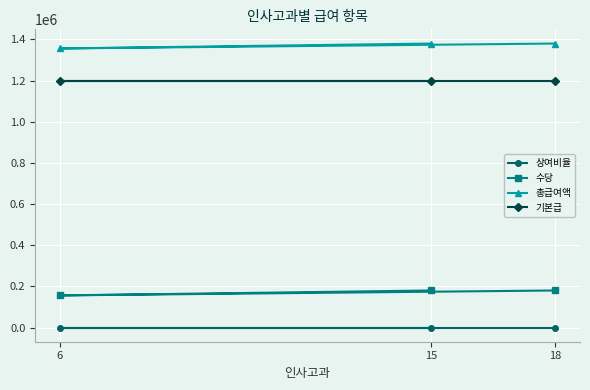

What is the value of the 수당 point at the 2nd from the left?

180000.0